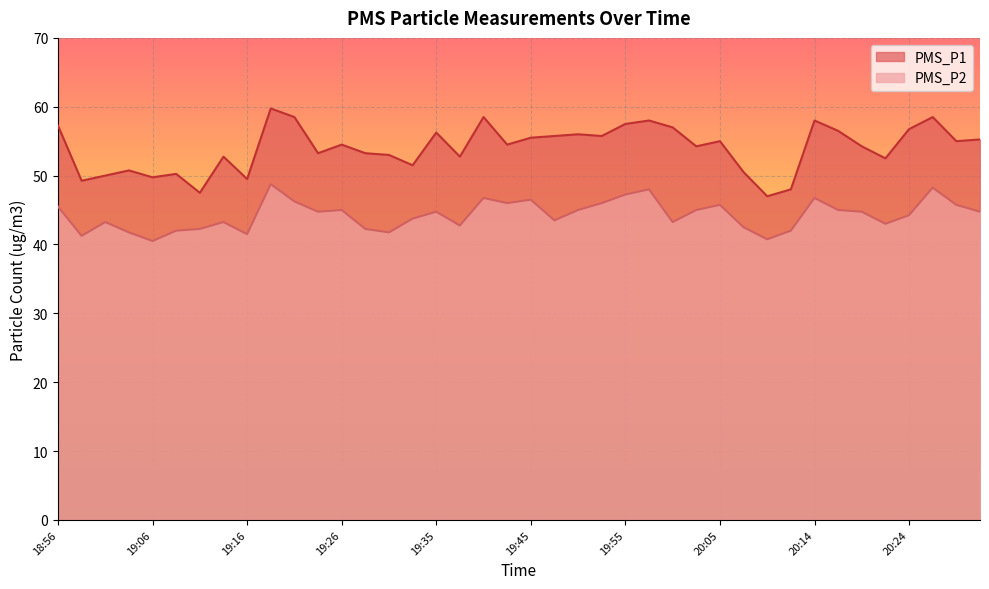

Reading left to right, extract all data points from this chart.

PMS_P1: 57.2	49.2	50.0	50.8	49.8	50.2	47.5	52.8	49.5	59.8	58.5	53.2	54.5	53.2	53.0	51.5	56.2	52.8	58.5	54.5	55.5	55.8	56.0	55.8	57.5	58.0	57.0	54.2	55.0	50.5	47.0	48.0	58.0	56.5	54.2	52.5	56.8	58.5	55.0	55.2
PMS_P2: 45.5	41.2	43.2	41.8	40.5	42.0	42.2	43.2	41.5	48.8	46.2	44.8	45.0	42.2	41.8	43.8	44.8	42.8	46.8	46.0	46.5	43.5	45.0	46.0	47.2	48.0	43.2	45.0	45.8	42.5	40.8	42.0	46.8	45.0	44.8	43.0	44.2	48.2	45.8	44.8